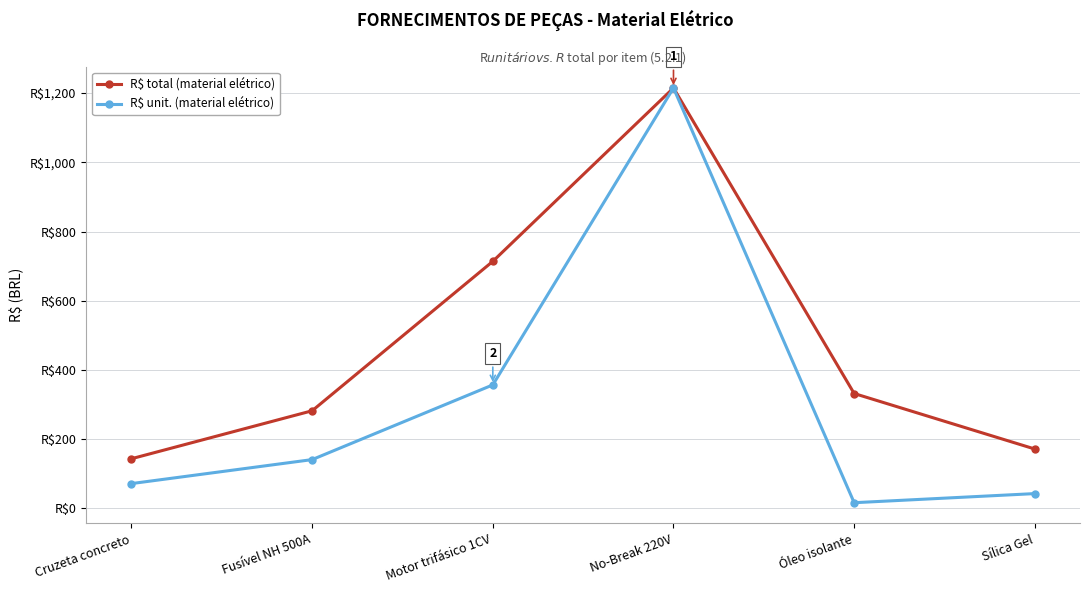

What is the label of the 6th point from the left?

Sílica Gel